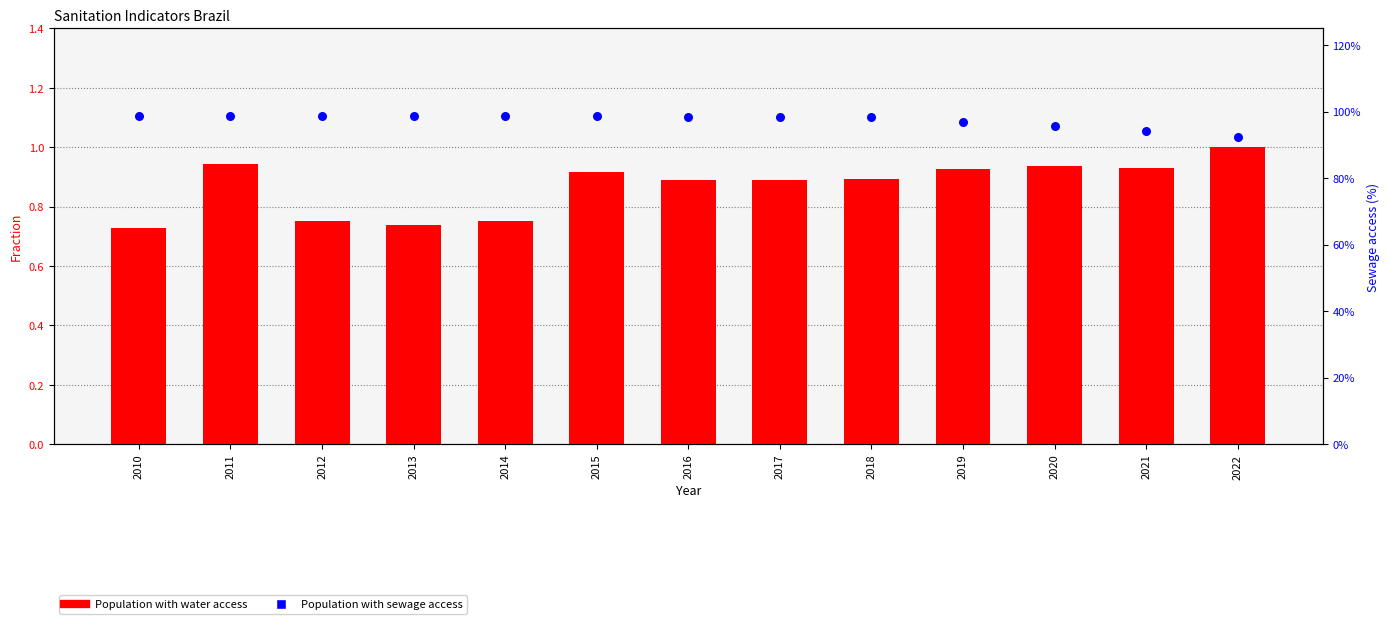

At which category is the sum across all series the highest?

2011